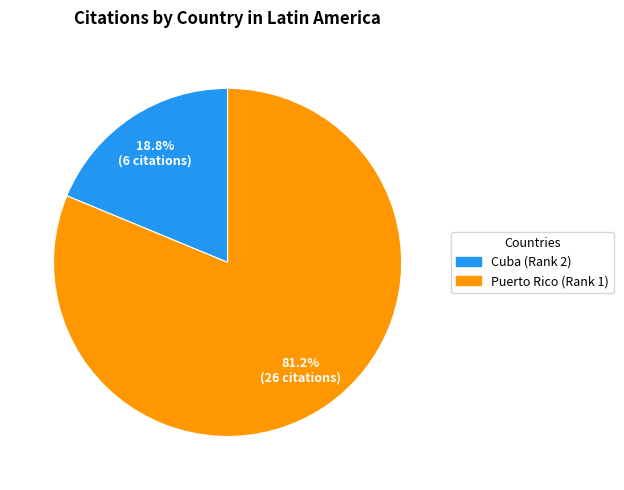

Which category has the smallest portion of the pie?

Cuba